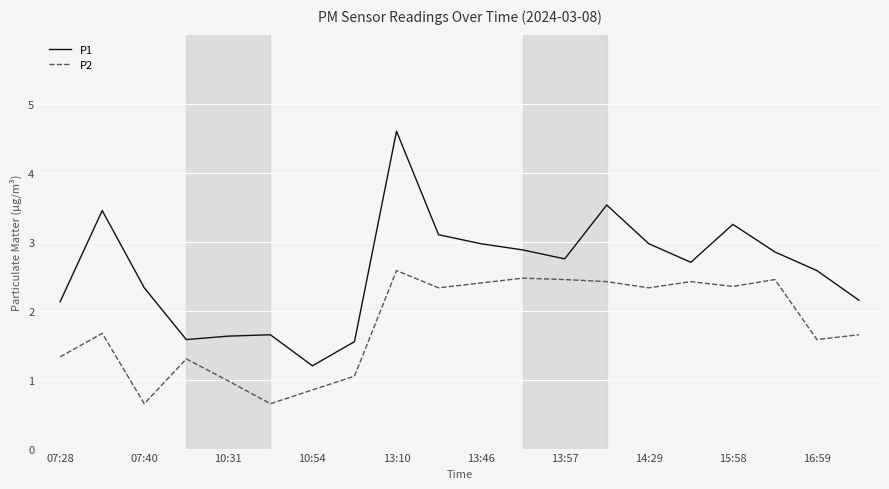

True or false: P2 and P1 cross at least once.

False